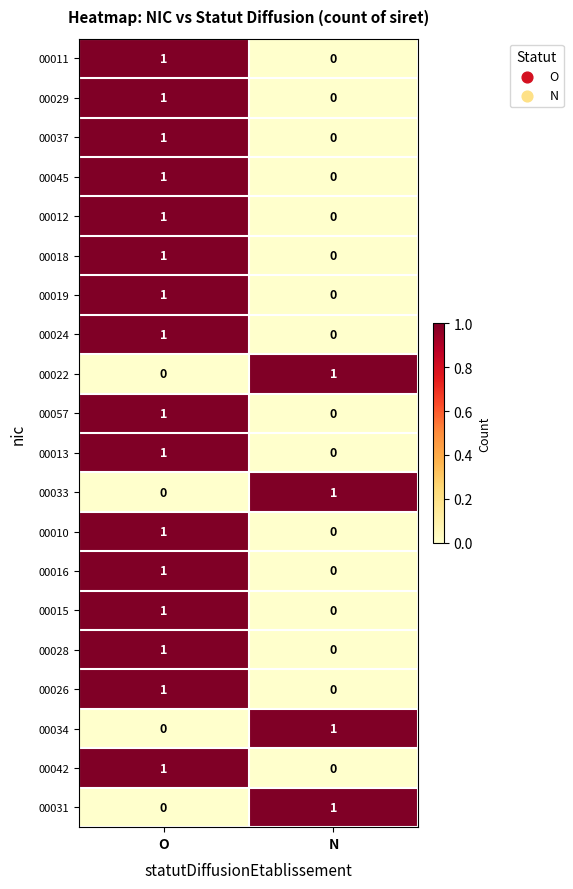

At which label is 00024 closest to 0?

N